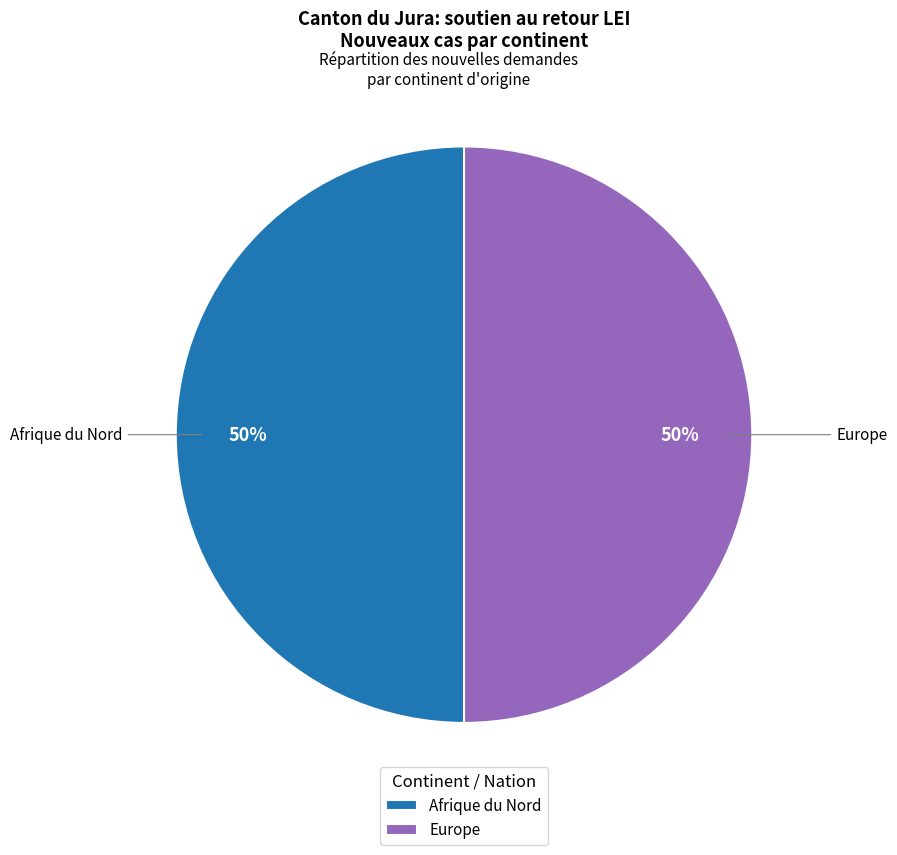

How many segments does this pie chart have?

2